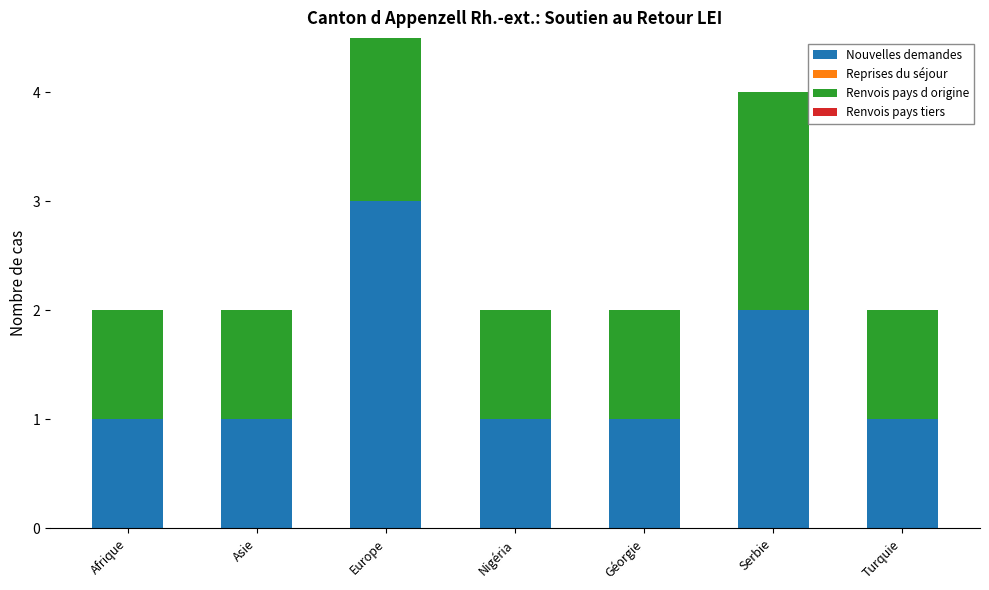

How many distinct data groups are displayed?

4